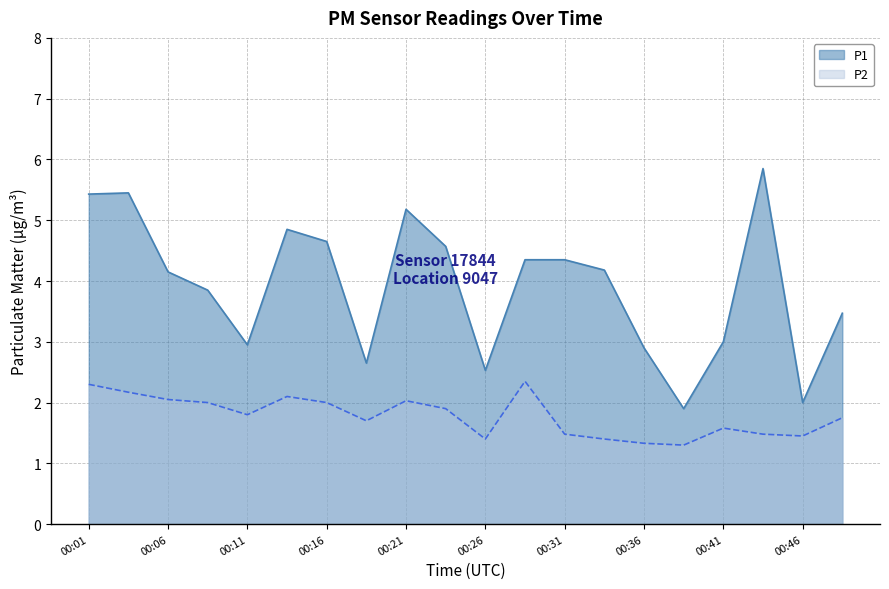

In P2, how many points are lower than both neighbors (excluding endpoints)?

5